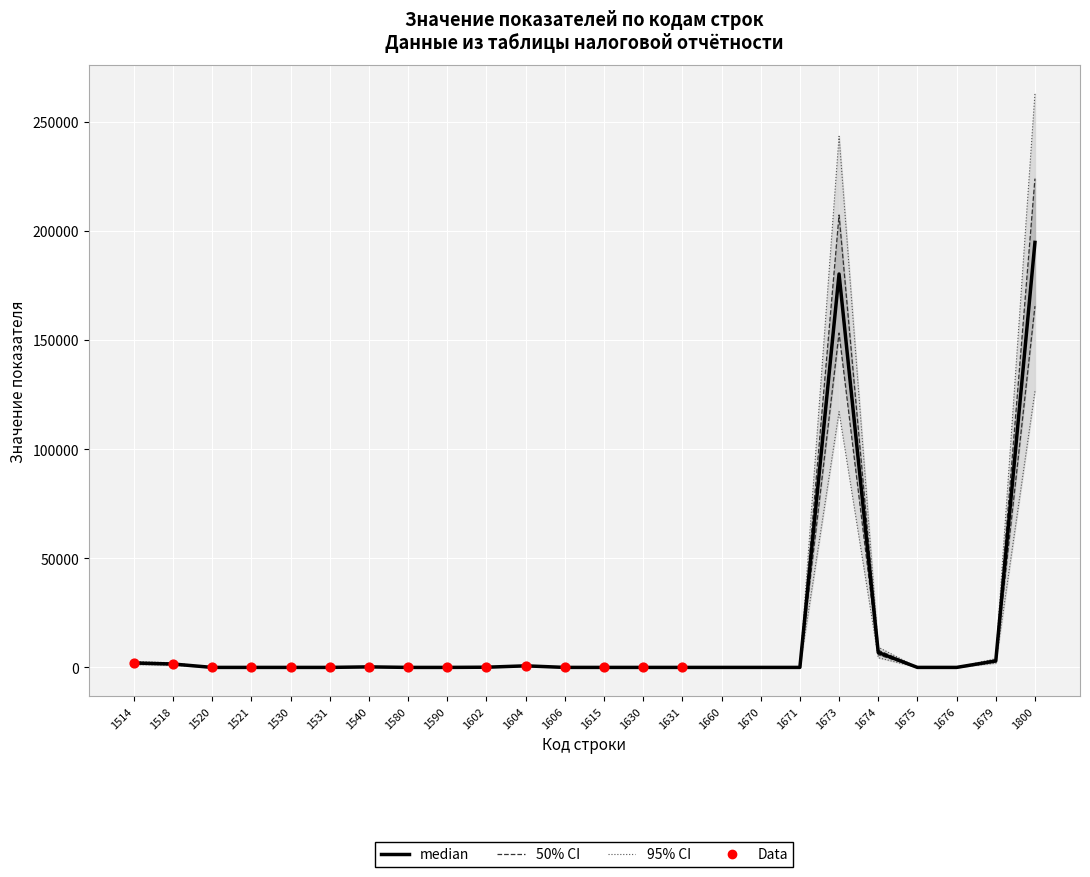

Between 1521 and 1800, which is larger?

1800